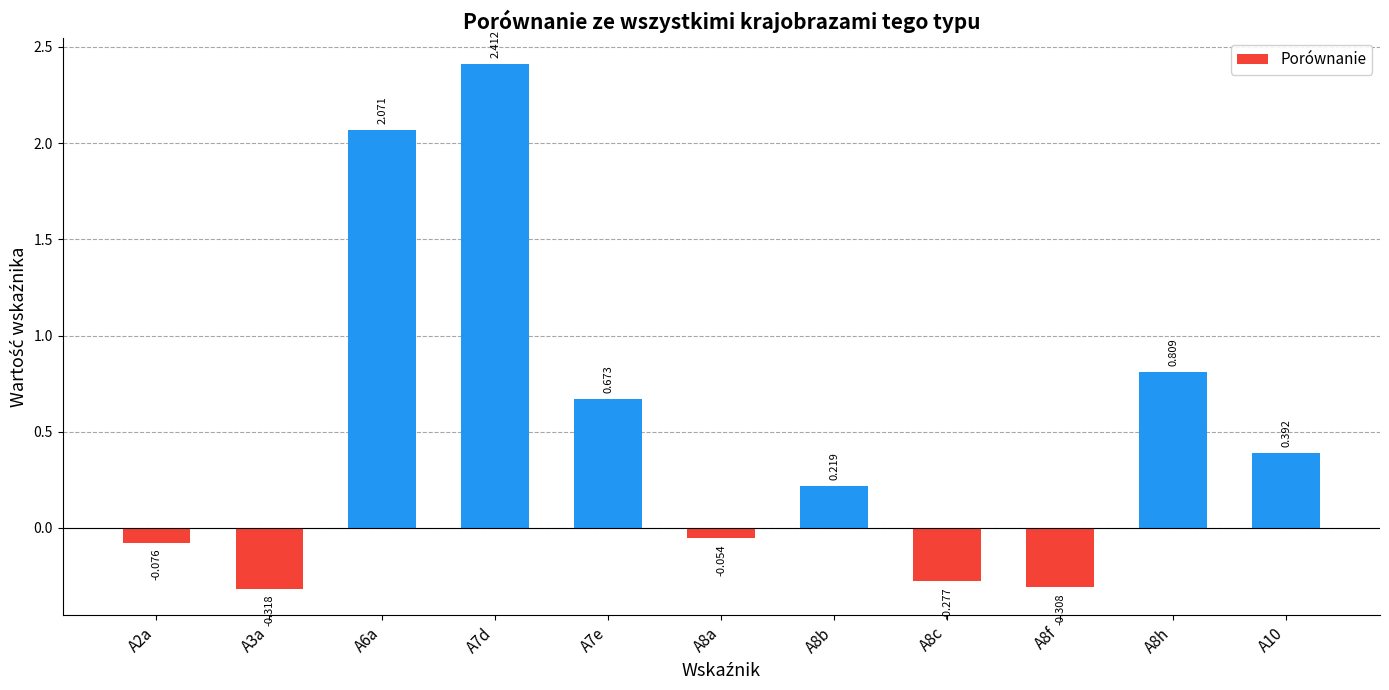

The chart shows a value of 0.8 at A8h. True or false?

True